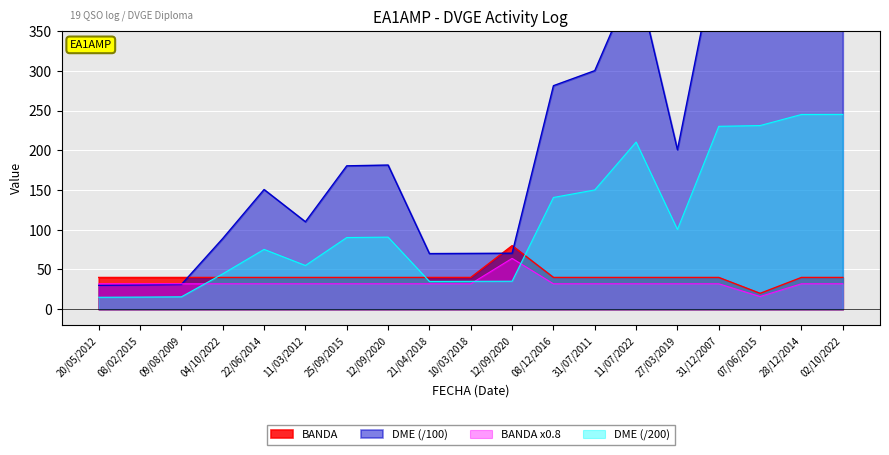

Is it true that BANDA equals 12.6 at 10/03/2018?

False